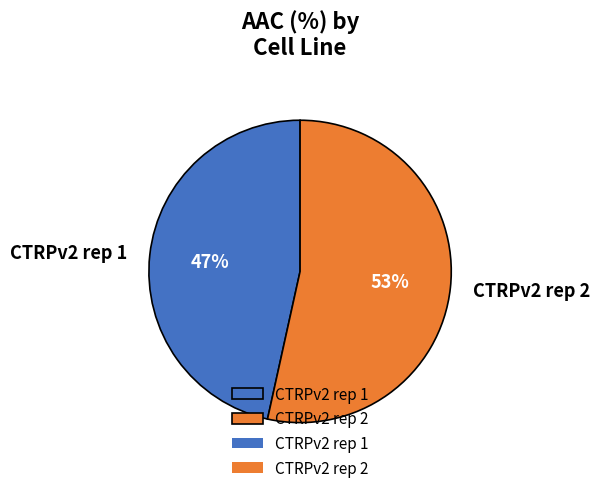

Does any single category account for the majority?

Yes